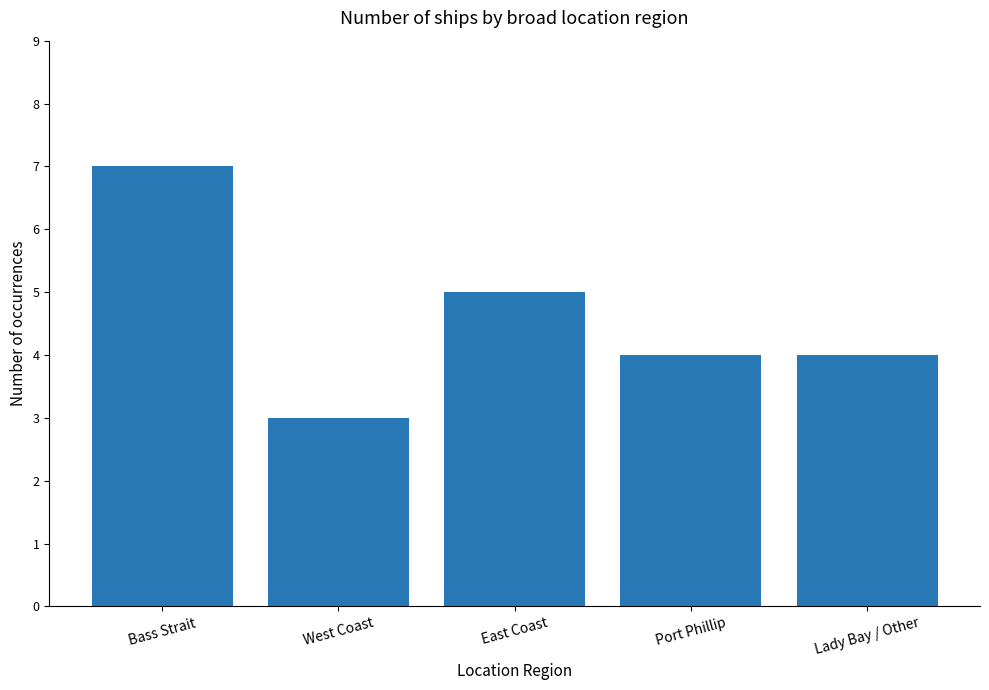

Where is the data nearest to the value 5?

East Coast